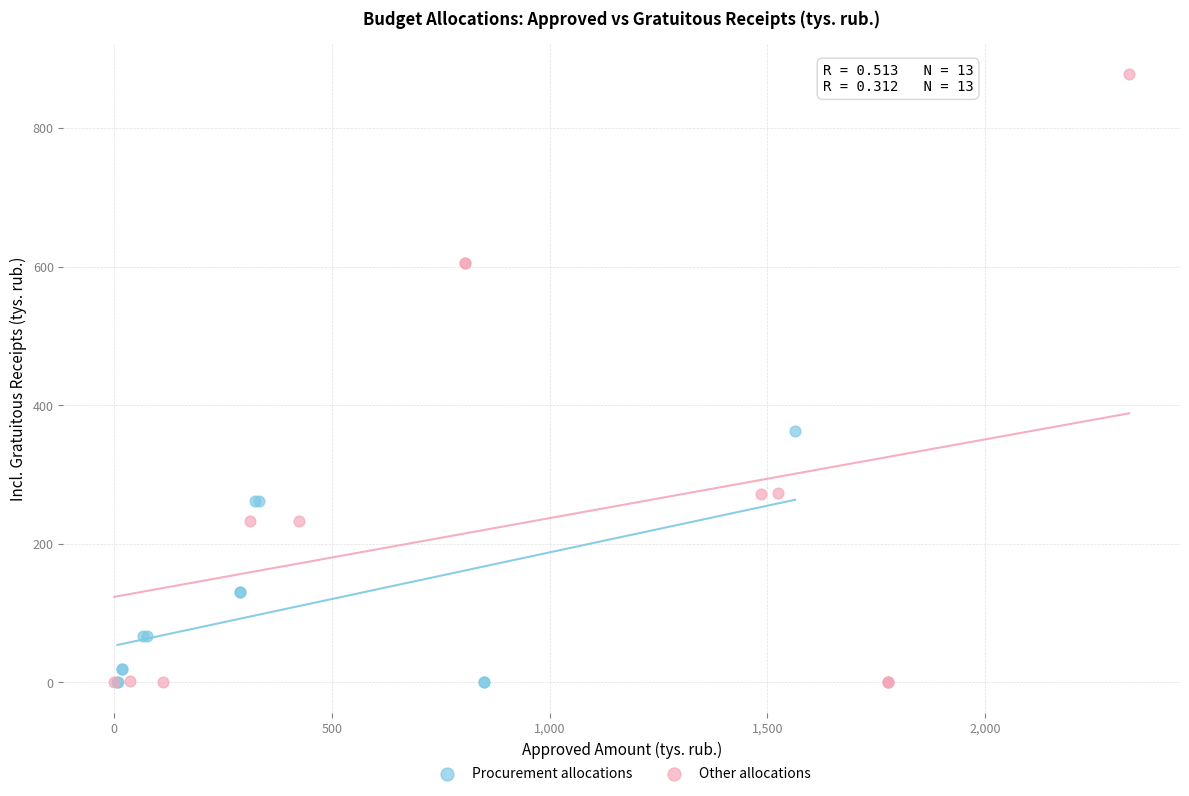

What are all the series names shown in the legend?

Procurement allocations, Other allocations